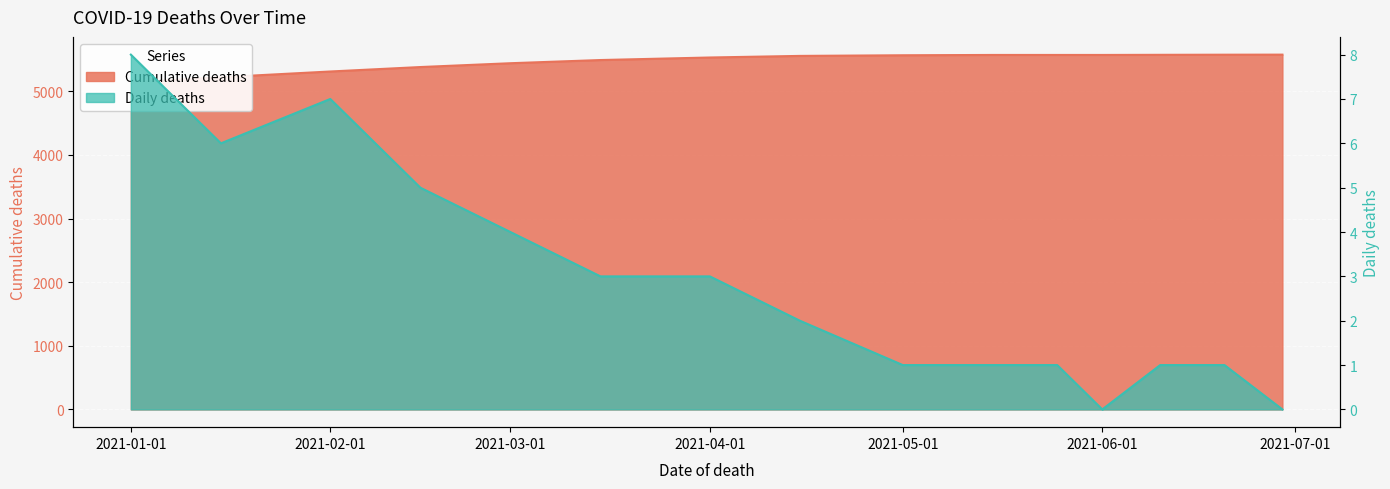

True or false: Cumulative deaths and Daily deaths intersect in this chart.

False